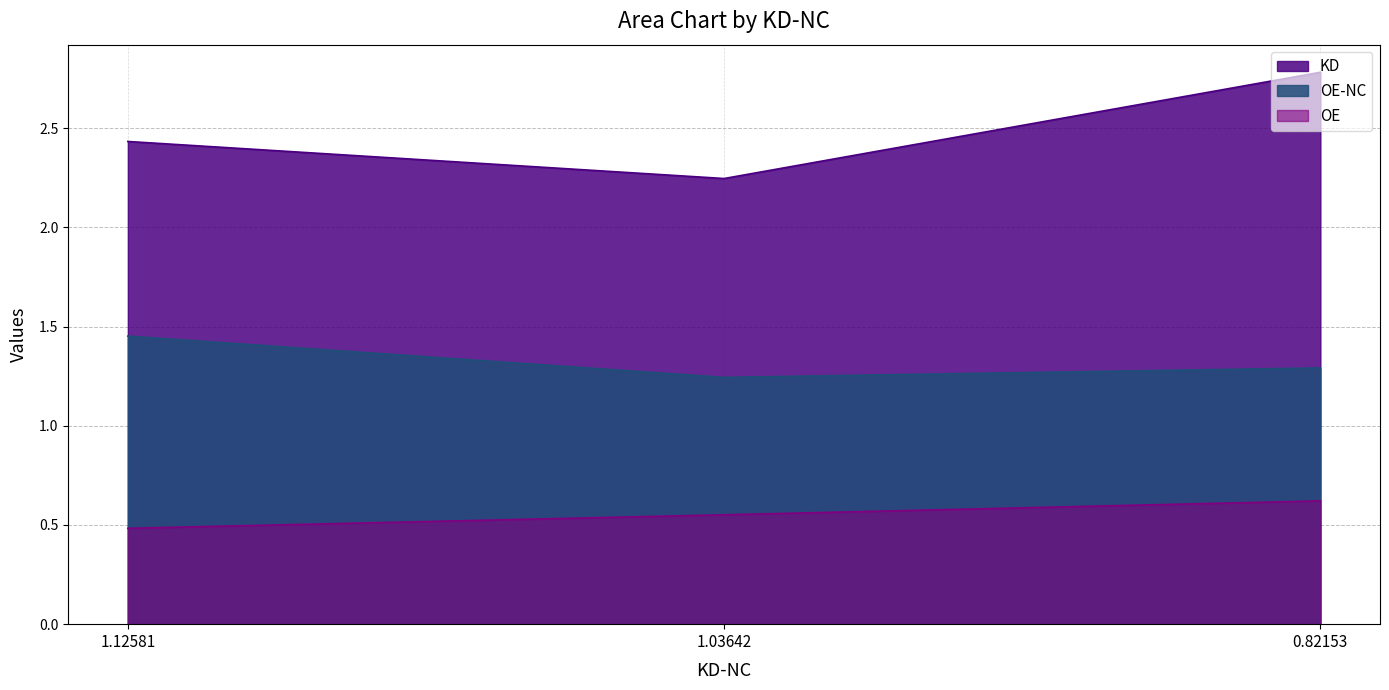

Is it true that OE-NC equals 2.5 at 1.12581?

False